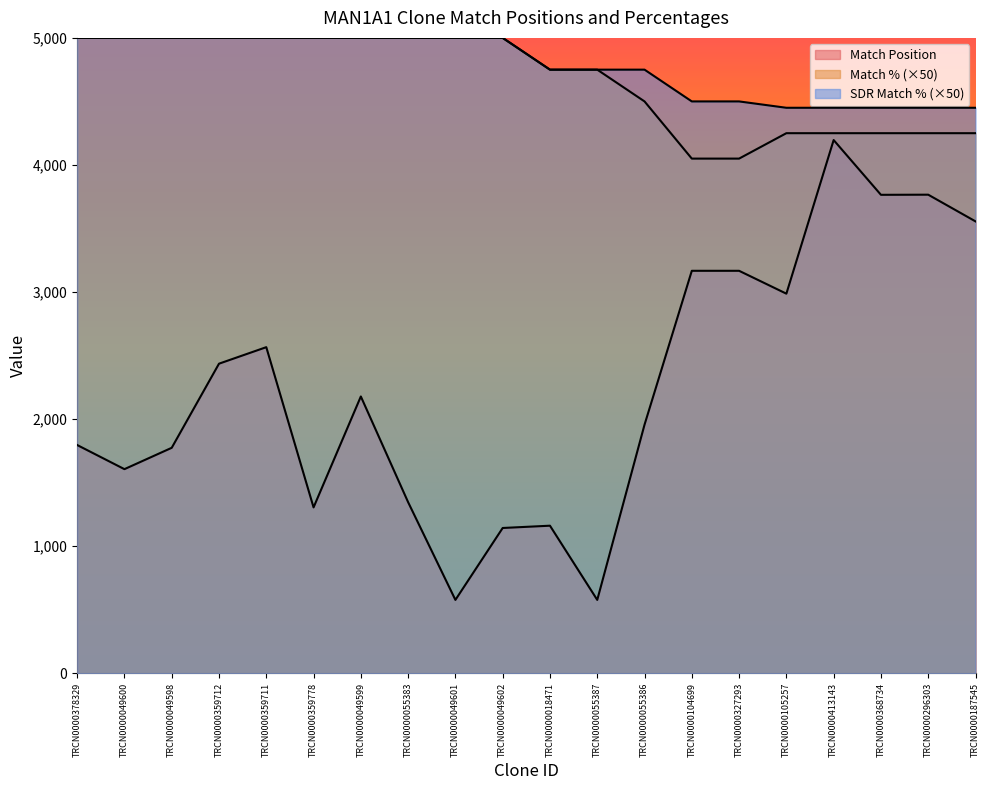

What is the maximum value shown in the chart?

5000